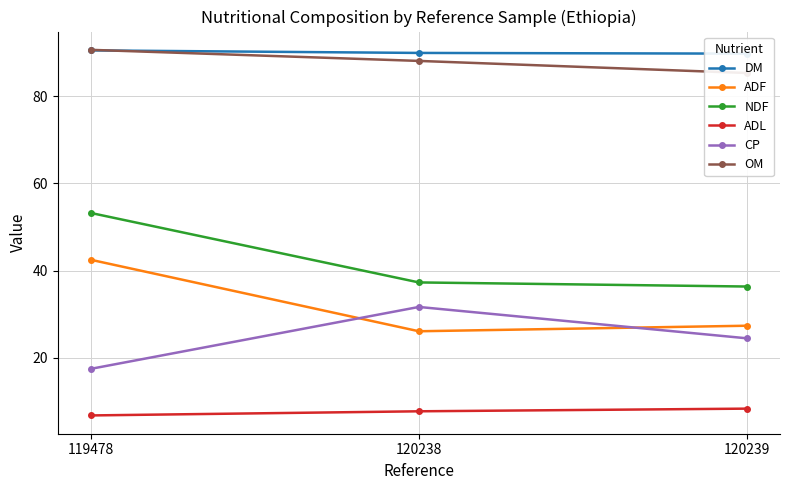

What are all the series names shown in the legend?

DM, ADF, NDF, ADL, CP, OM